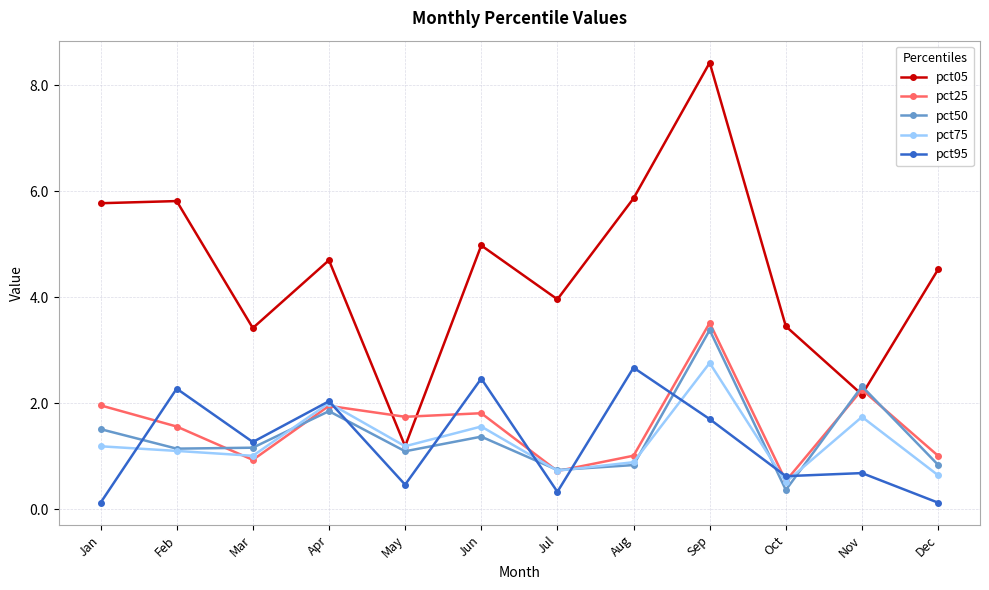

What is the value of the pct50 point at the 5th from the left?

1.1